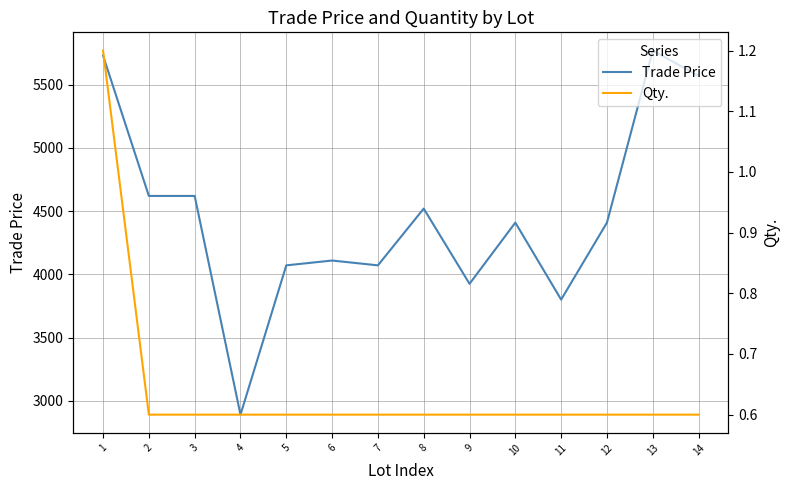

Does the chart have visible grid lines?

Yes